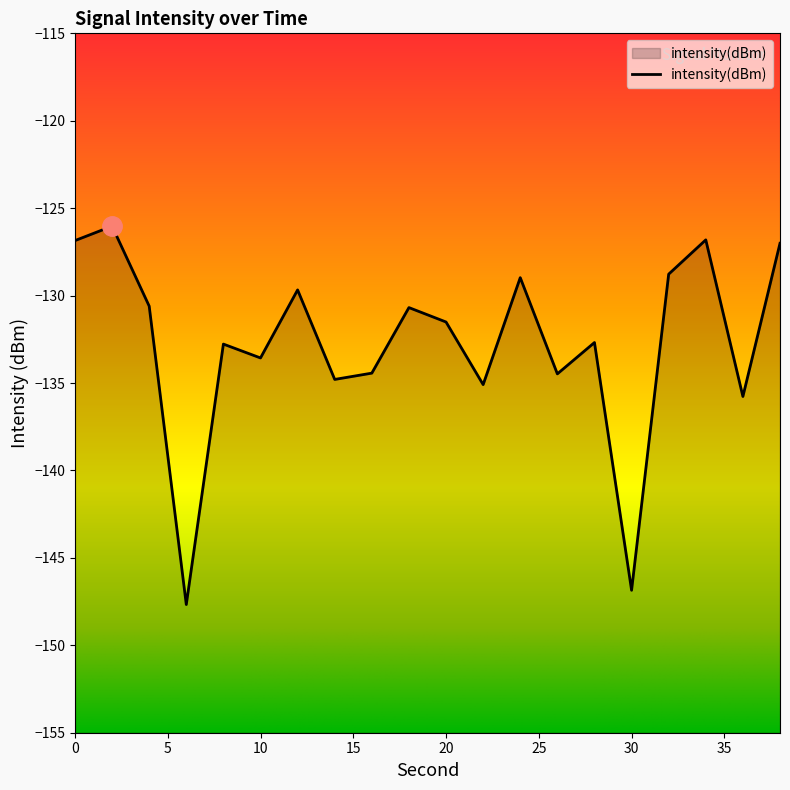

How many values are below -131?

11